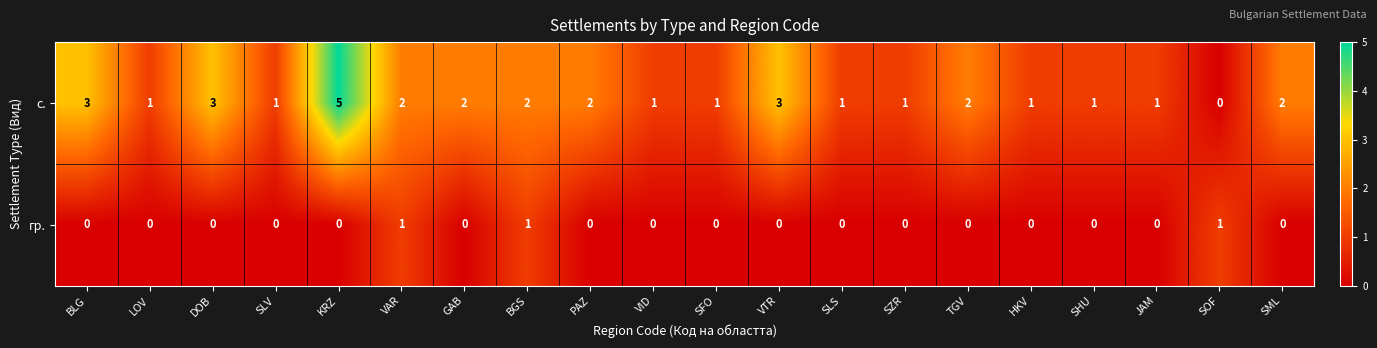

What is the total value across all series at SFO?

1